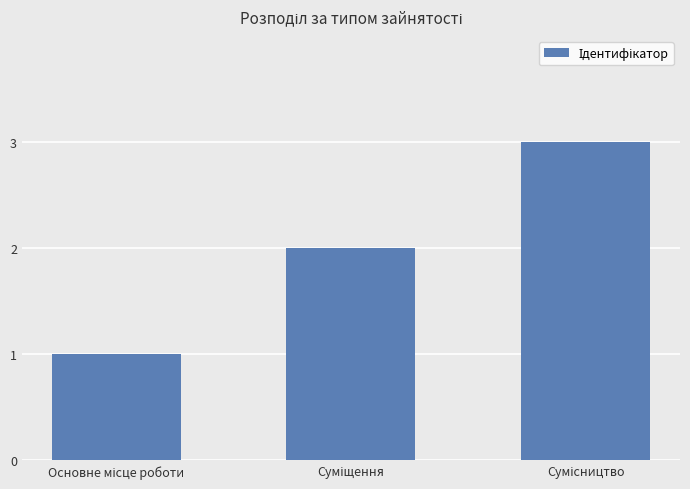

What is the sum of all values?

6